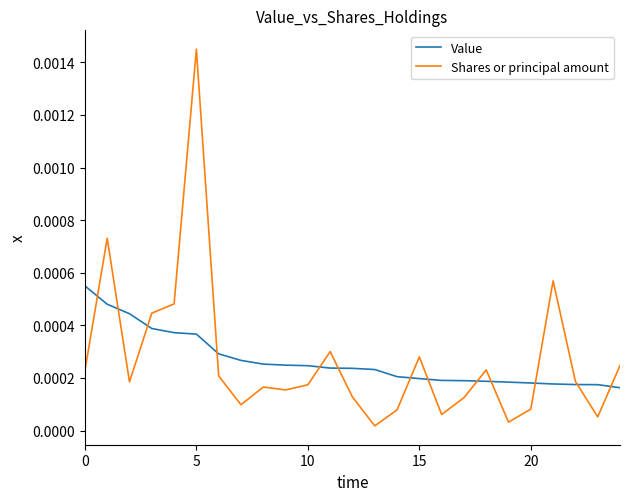

Does the chart display data point markers on the line(s)?

No